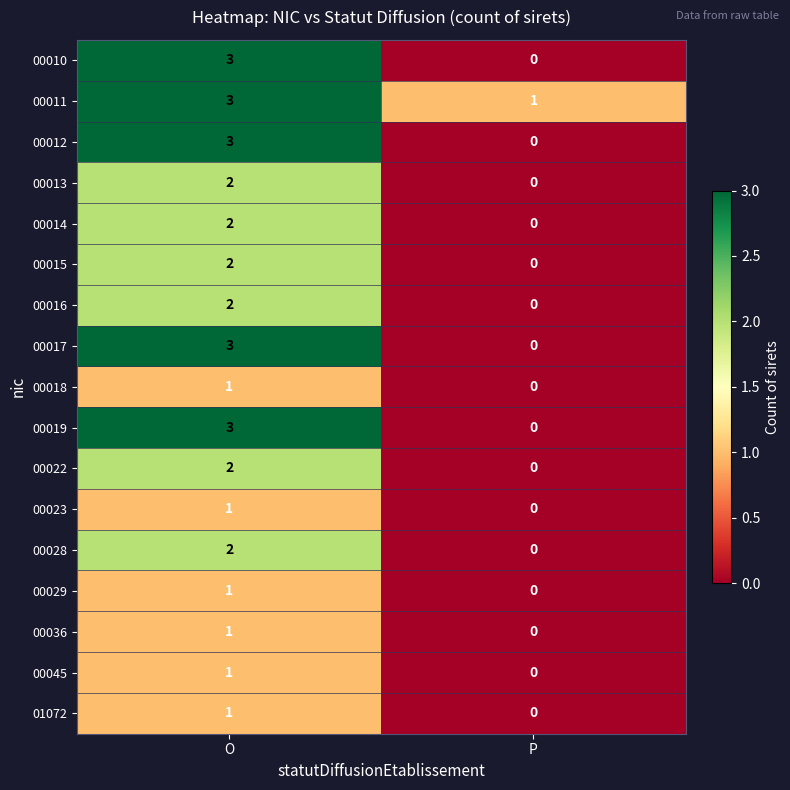

What is the highest value of the 00010 series?

3